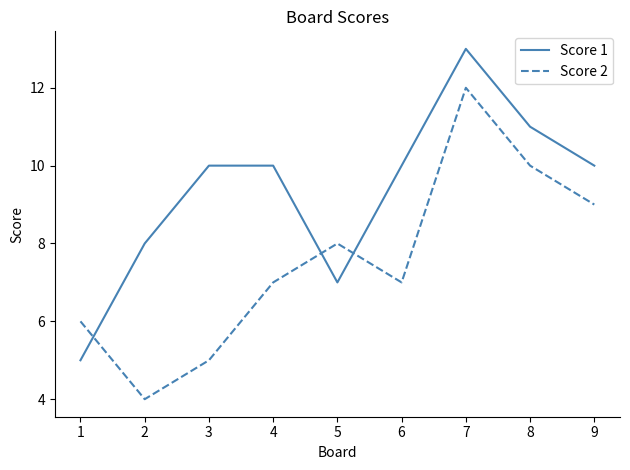

Which series changed the most between 6 and 9?

Score 2